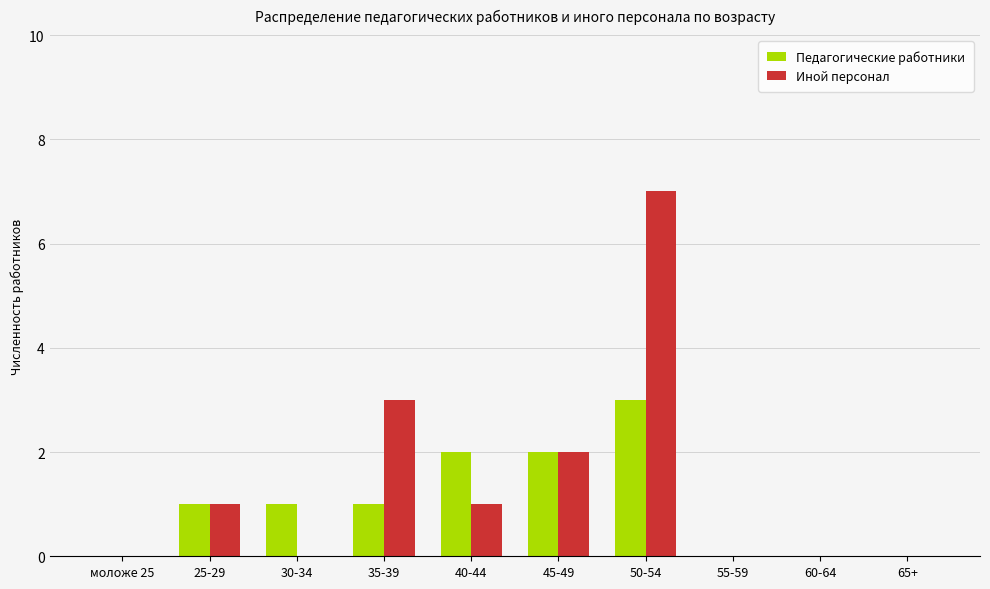

Read the Иной персонал value at 35-39.

3